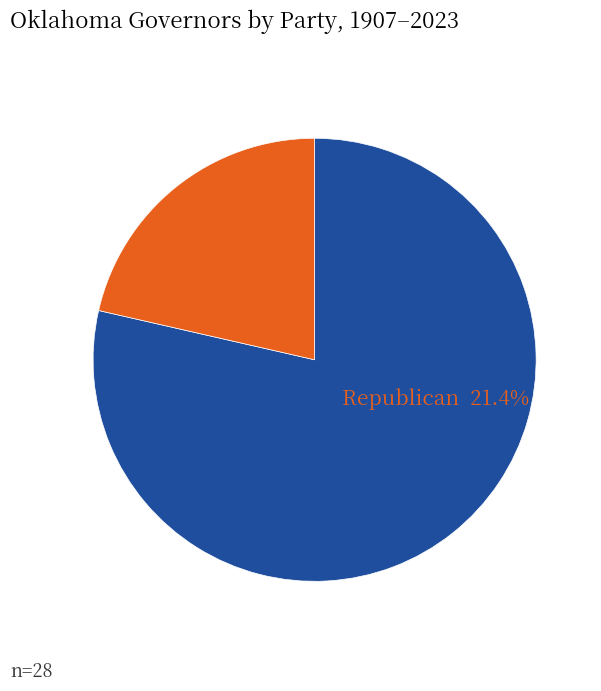

Is there any slice that represents more than half of the pie?

Yes